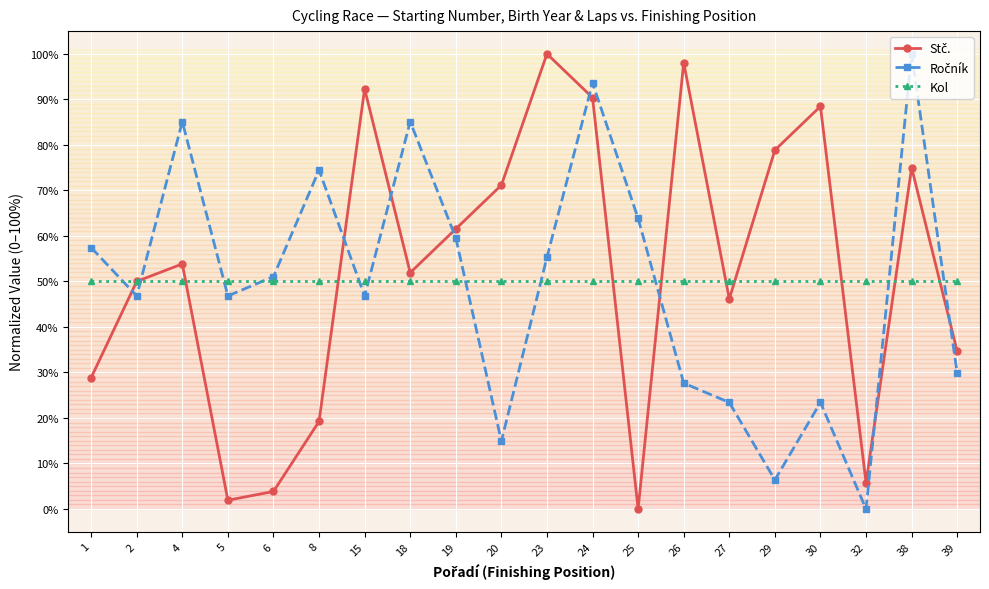

What is the spread (max minus min) of values at 18?

35.1